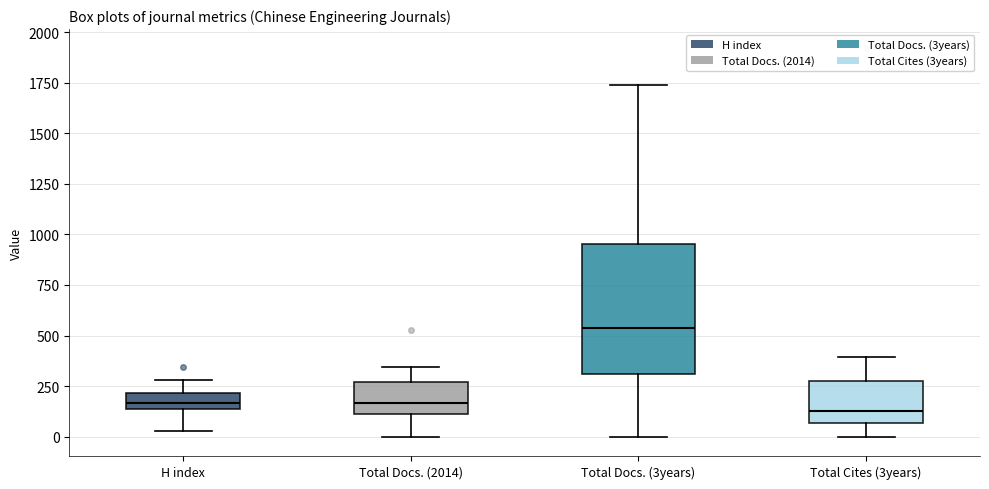

Reading left to right, transcribe this box plot: for each box, give where its median line is, the range the box spans, and where its two whiskers end, as read against the y-axis. The values are not printed on the chart, so give them approximately, as read against the axis.

H index: median 150 (inside the box), box 150 to 200, whiskers 50 to 300
Total Docs. (2014): median 150, box 100 to 250, whiskers 0 to 350
Total Docs. (3years): median 550, box 300 to 950, whiskers 0 to 1750
Total Cites (3years): median 150, box 50 to 300, whiskers 0 to 400